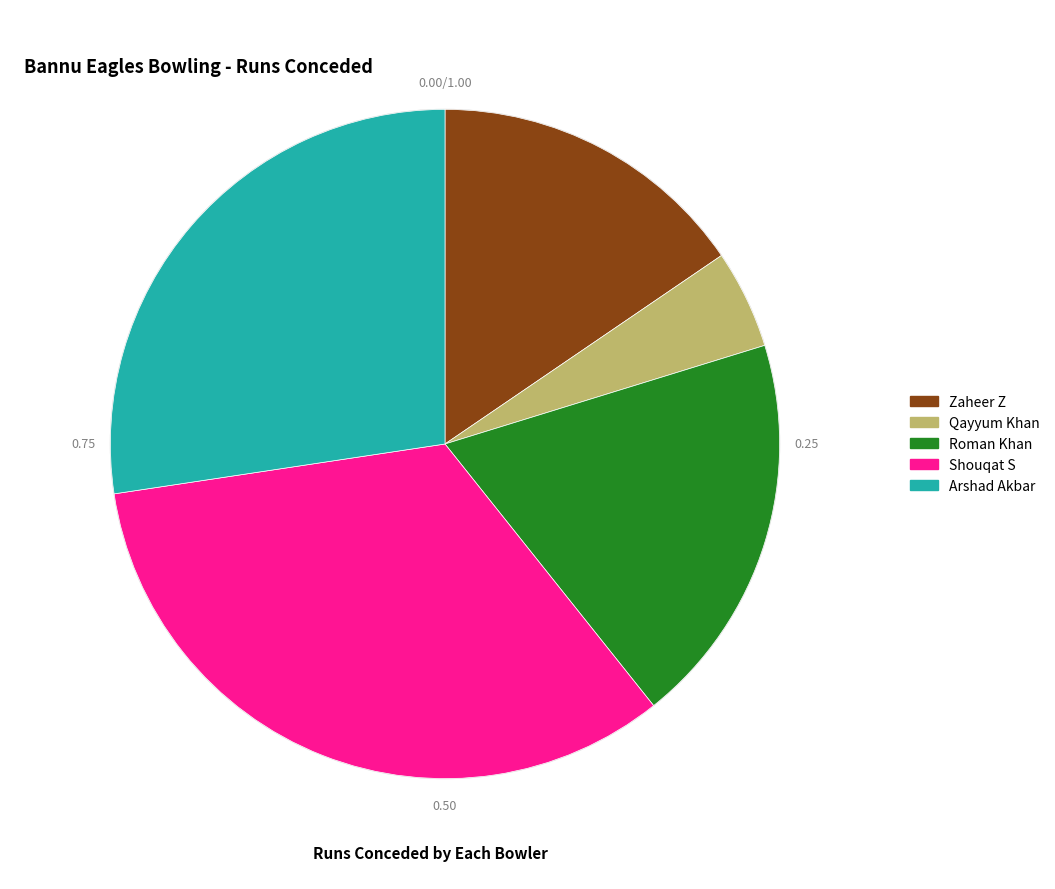

Does Roman Khan represent more than half of the total?

No